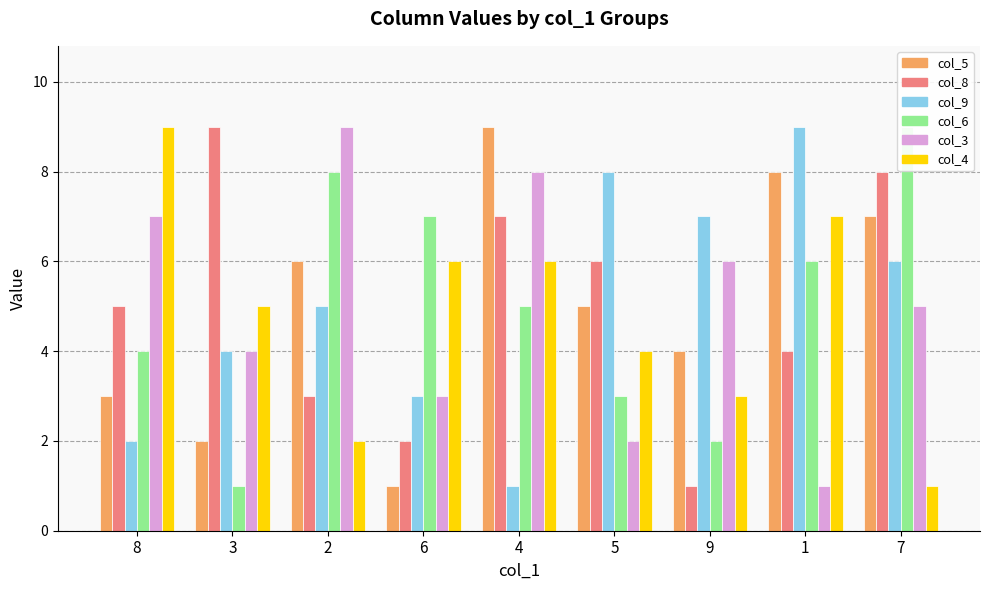

How many data points in col_6 are less than 5?

4